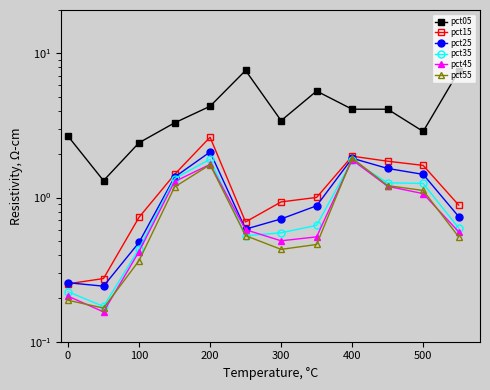

What position from the left is 100?

3